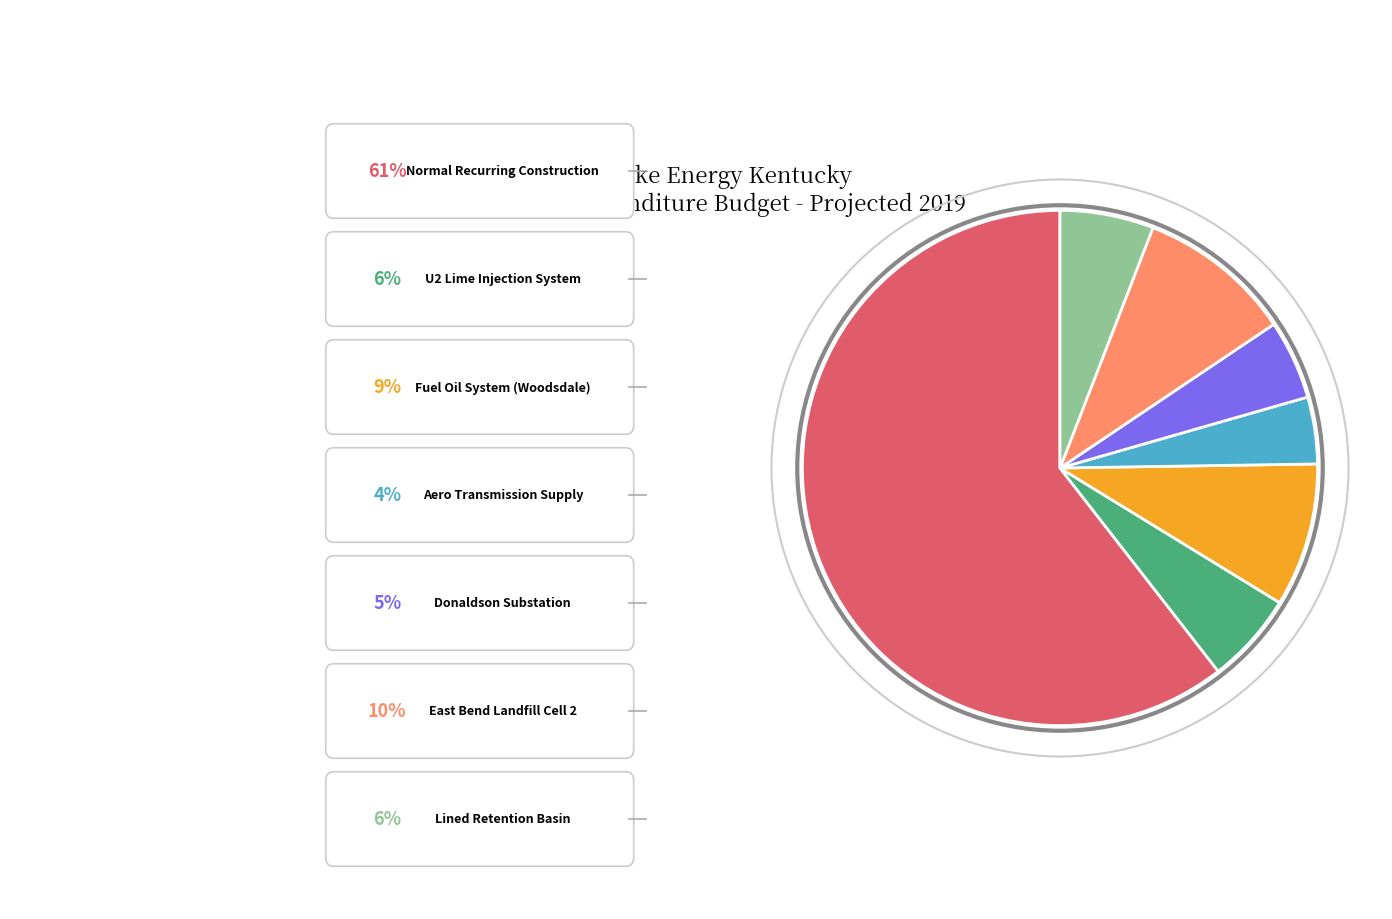

Does any single category account for the majority?

Yes